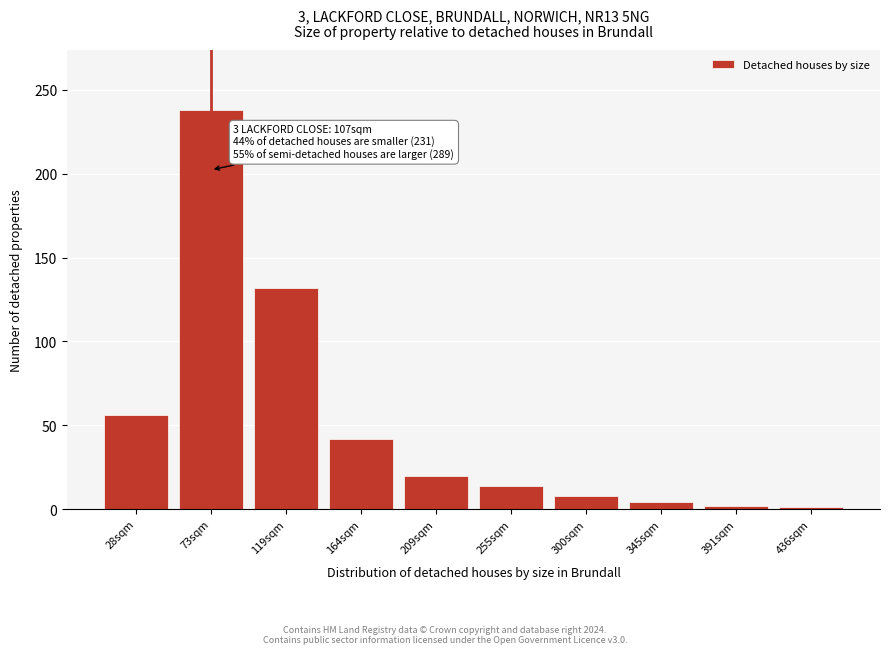

What is the change in value from 28sqm to 119sqm?

+76